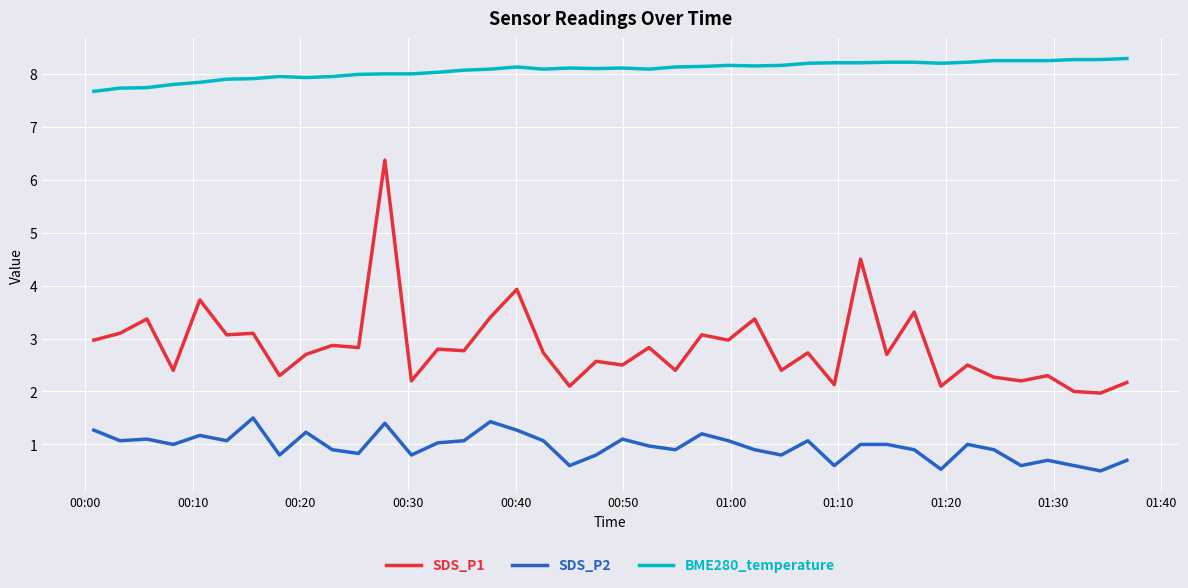

What is the highest value of the SDS_P2 series?

1.5